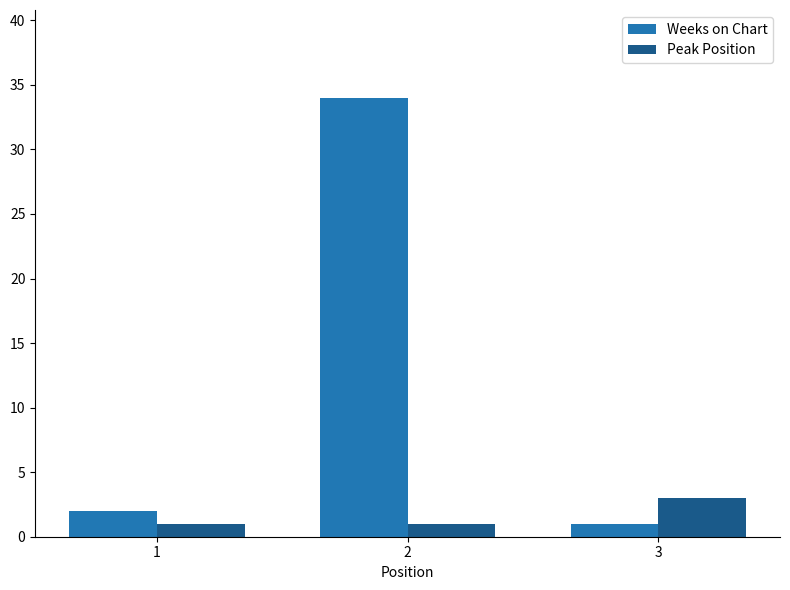

Which series has the largest range (max minus min)?

Weeks on Chart